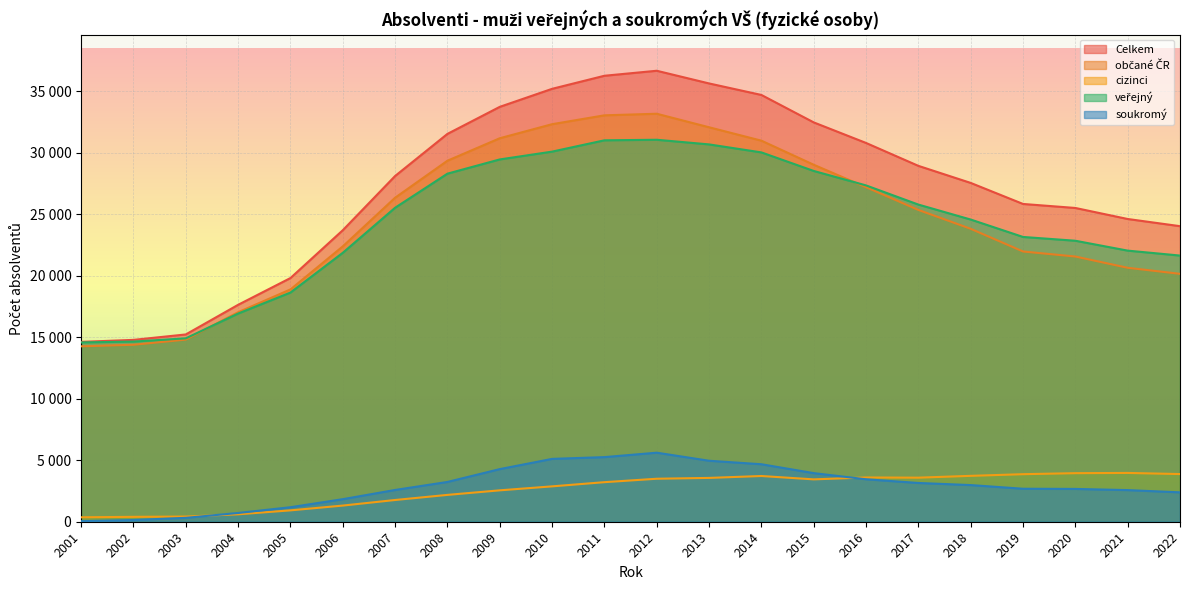

What is the difference between the second highest and second lowest values in the občané ČR series?

18663